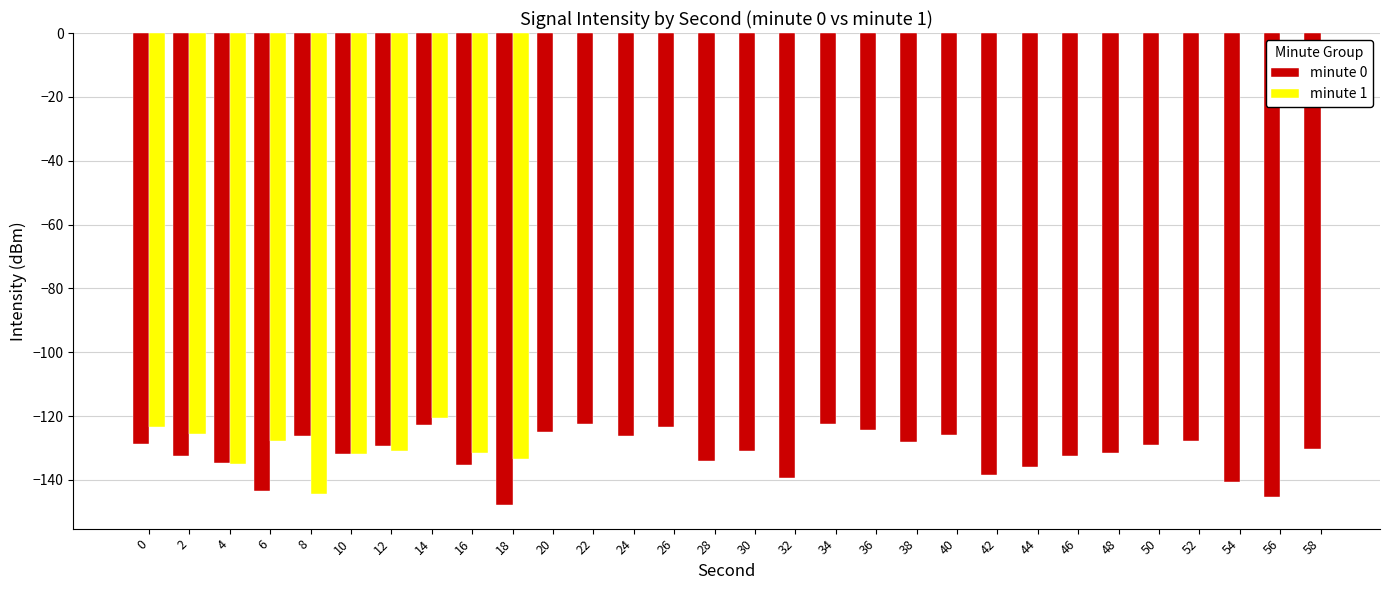

Is it true that minute 0 equals -80.5 at 12?

False